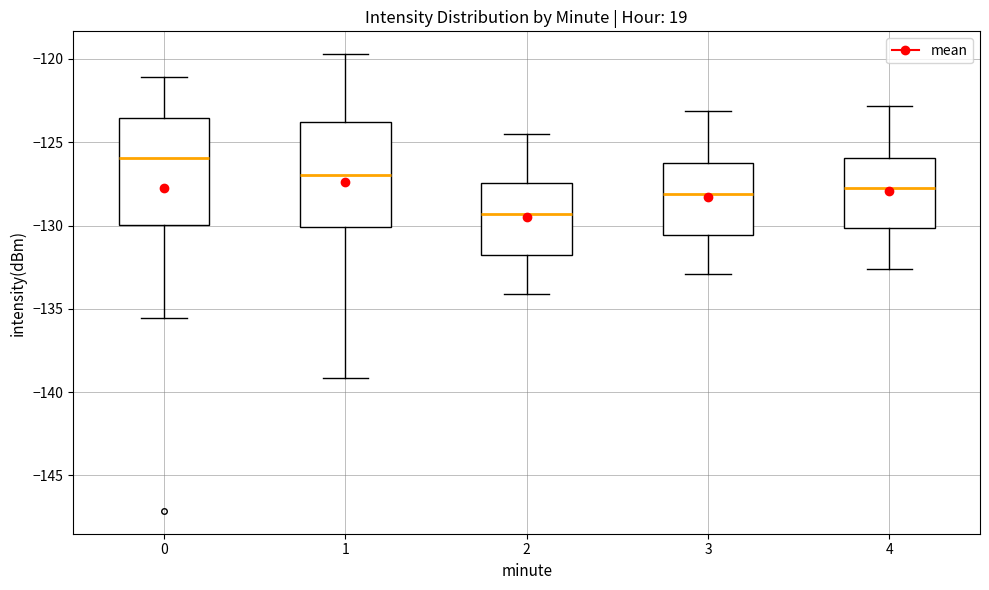

Where is the upper edge of the box at x = 2 on the y-axis? The values are not printed on the chart, so give them approximately, as read against the axis.

-127.5